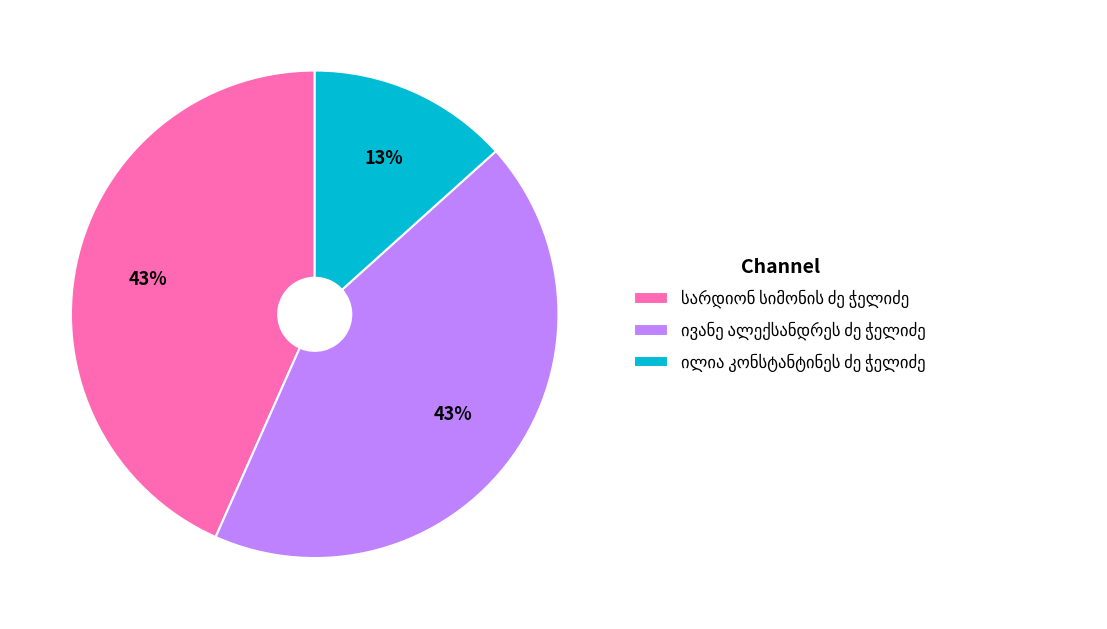

How many slices are in this pie chart?

3